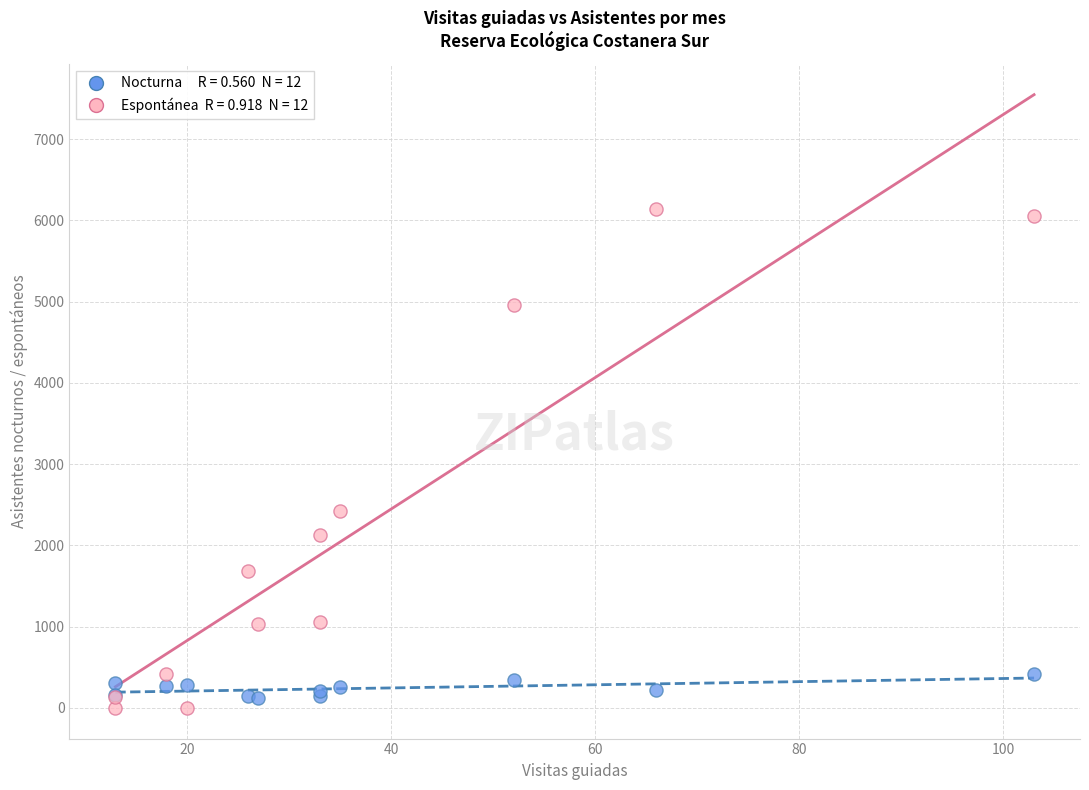

Across all series, what Y value is closest to 3073?

2419